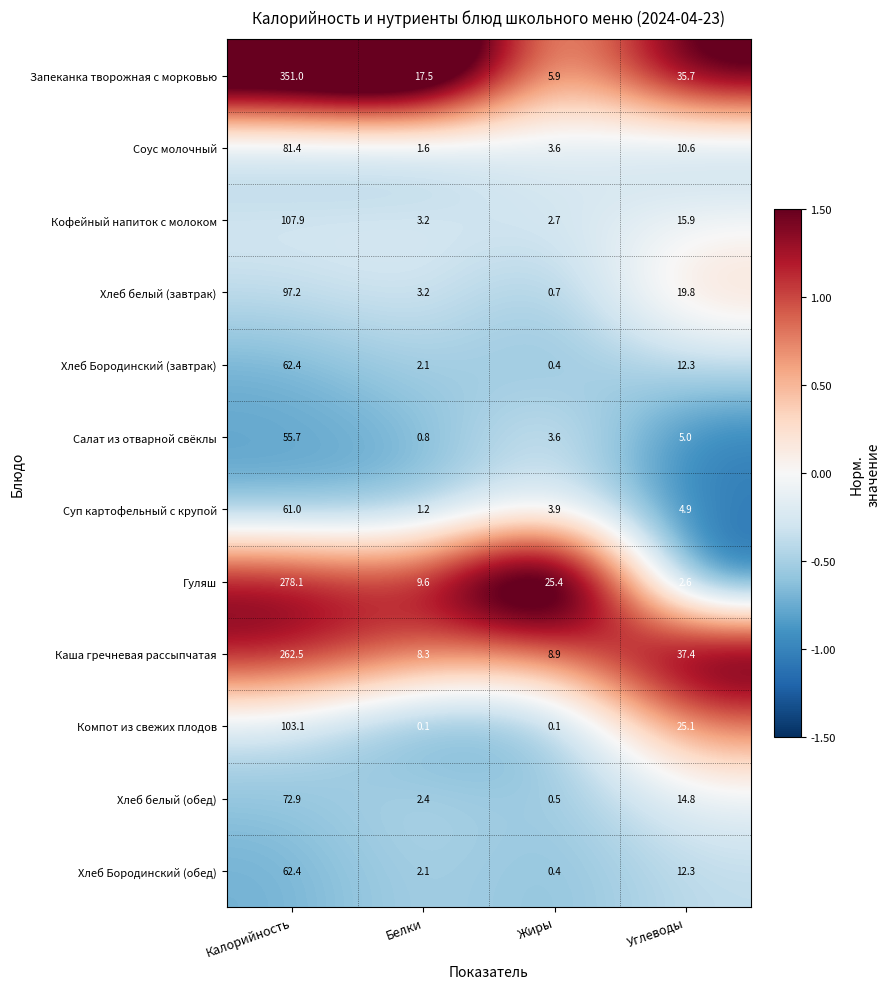

What is the total value across all series at Калорийность?

1595.6